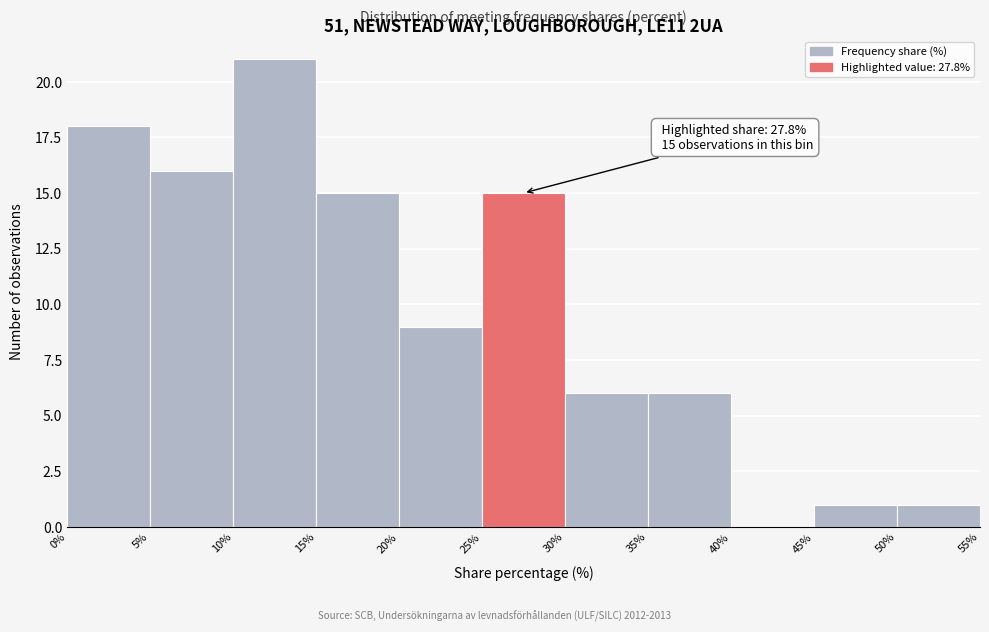

Which range on the x-axis has the tallest bar?

10% to 15%